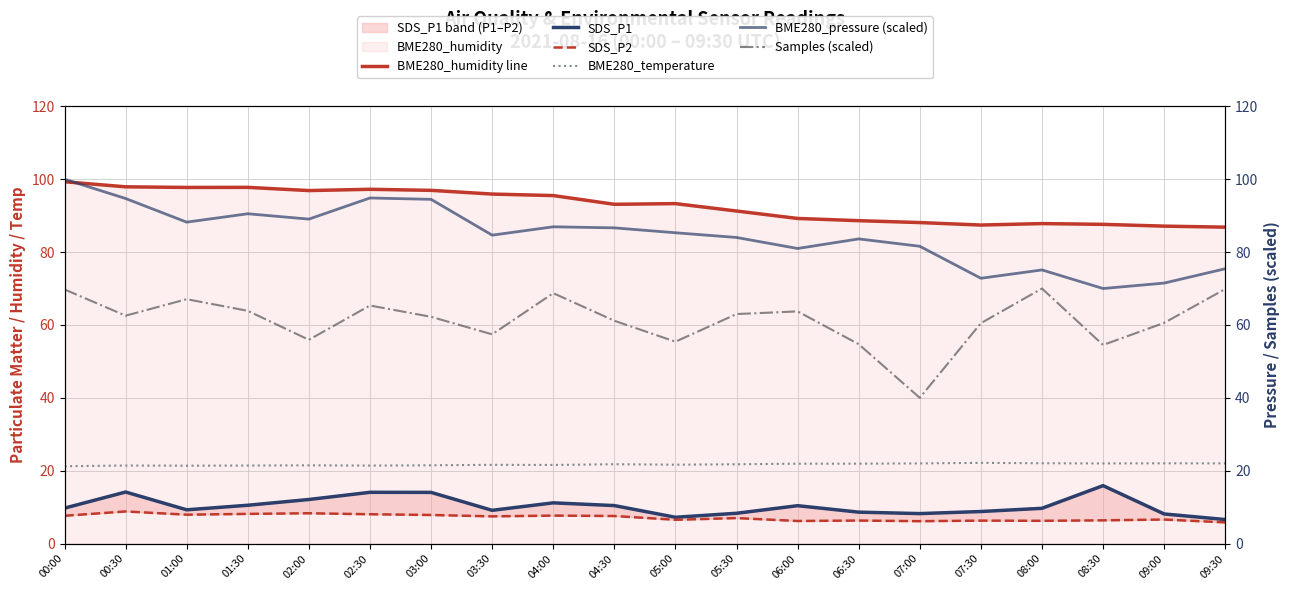

The BME280_humidity line series shows 38.4 at 05:30. True or false?

False